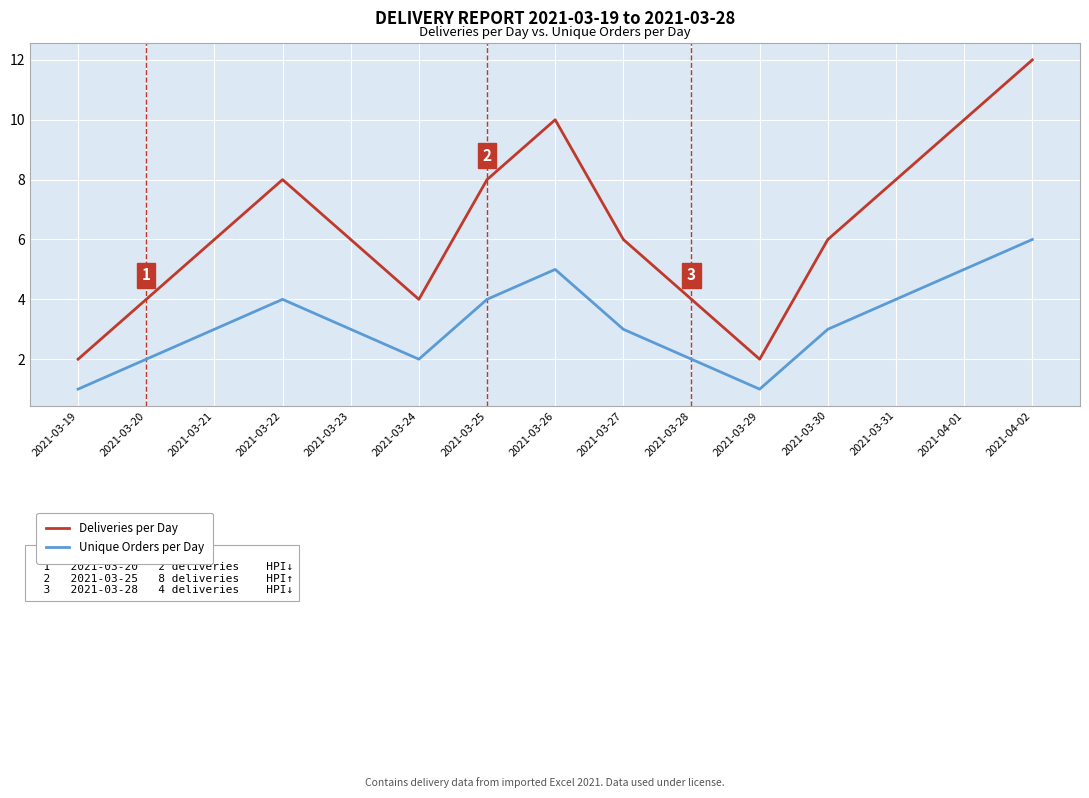

Rank the series by their average value, from lowest to highest.

Unique Orders per Day, Deliveries per Day